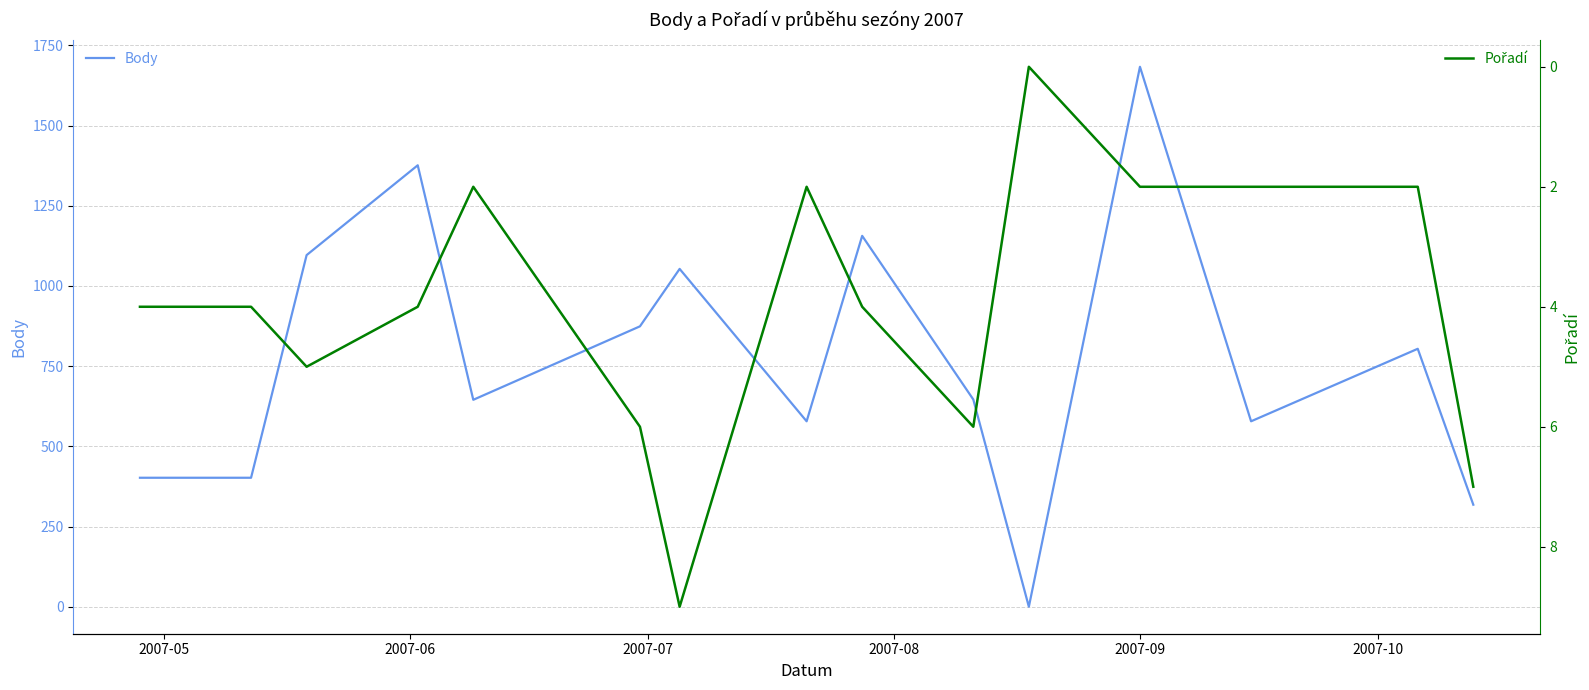

The Pořadí series shows 1 at 13. True or false?

False